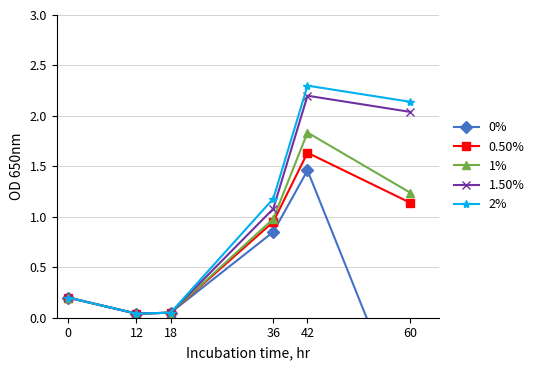

Reading left to right, transcribe all the data shown in this chart.

0%: 0.2	0.0	0.1	0.9	1.5	-1.1
0.50%: 0.2	0.0	0.1	1.0	1.6	1.1
1%: 0.2	0.0	0.1	1.0	1.8	1.2
1.50%: 0.2	0.0	0.1	1.1	2.2	2.0
2%: 0.2	0.0	0.1	1.2	2.3	2.1